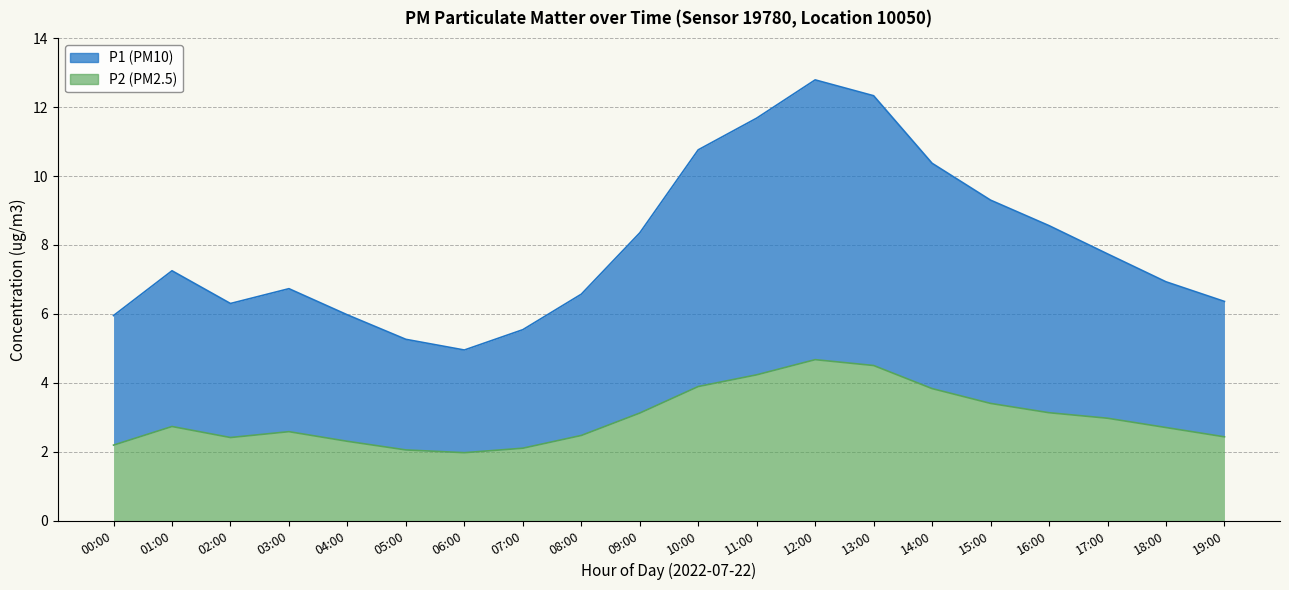

Rank the series by their average value, from highest to lowest.

P1, P2